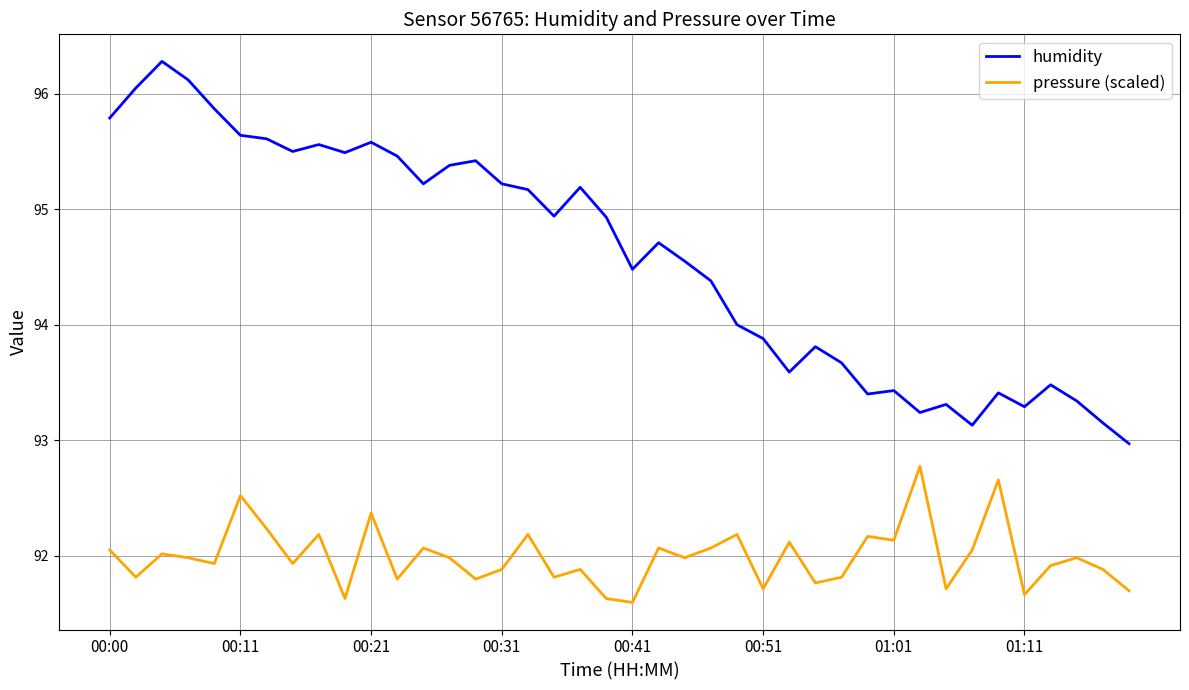

True or false: humidity and pressure (scaled) intersect in this chart.

False